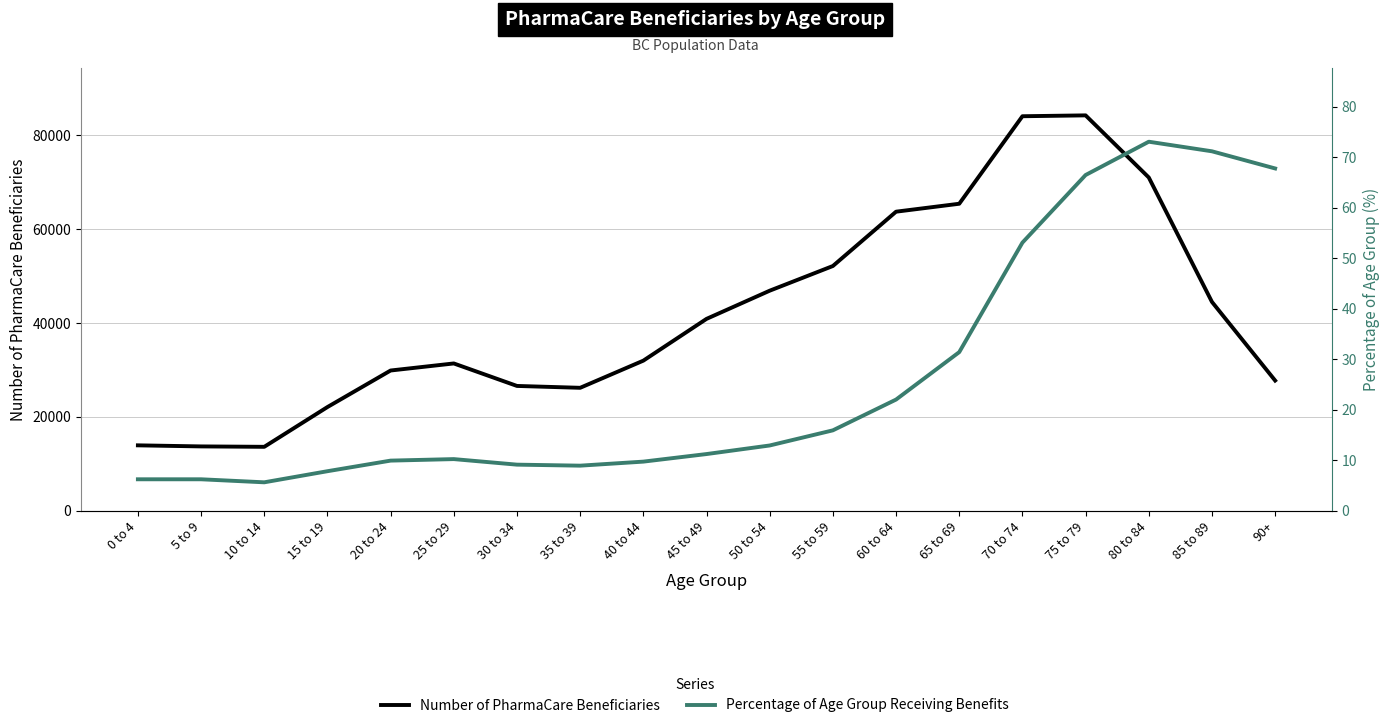

Is this an area chart (filled region under the line)?

No